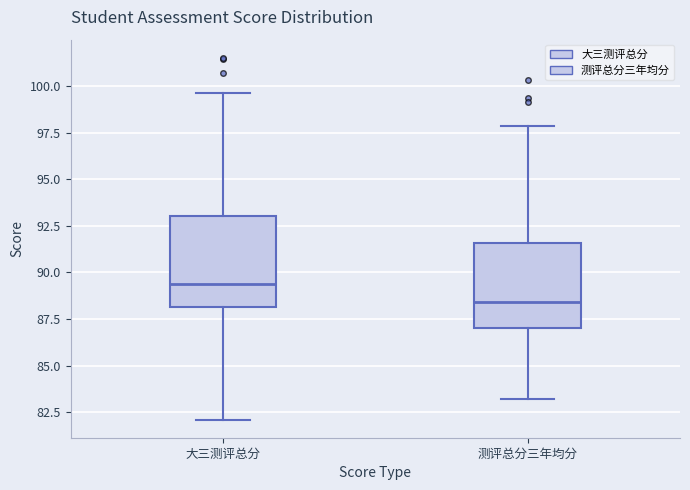

Where does the lower whisker of the box for 测评总分三年均分 end on the y-axis? The values are not printed on the chart, so give them approximately, as read against the axis.

83.0